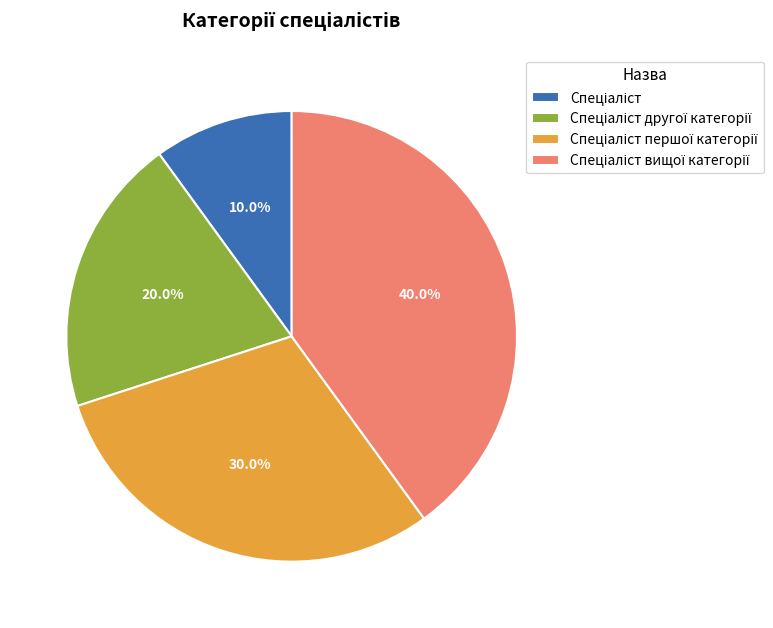

Is there any slice that represents more than half of the pie?

No